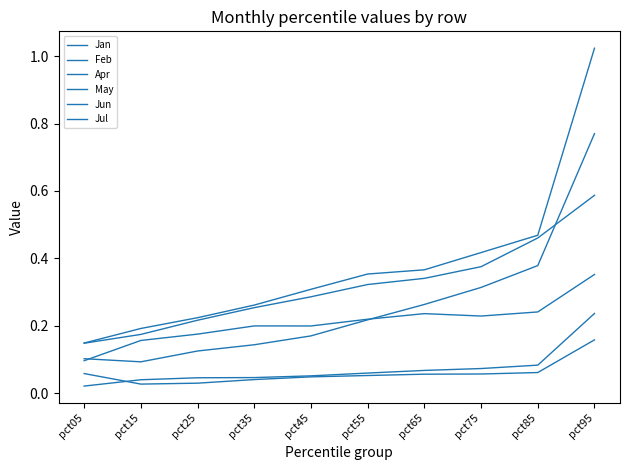

At which label does Feb reach its minimum?

pct15